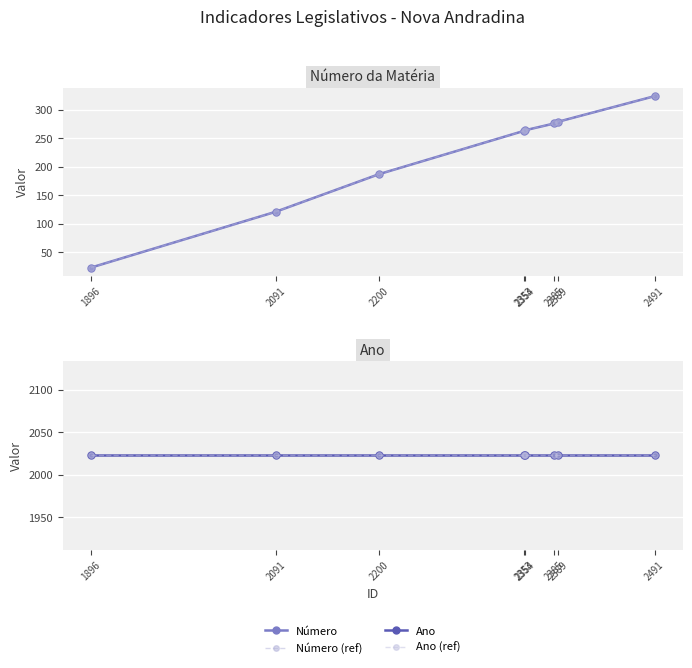

The Número series shows 279 at 2389. True or false?

True